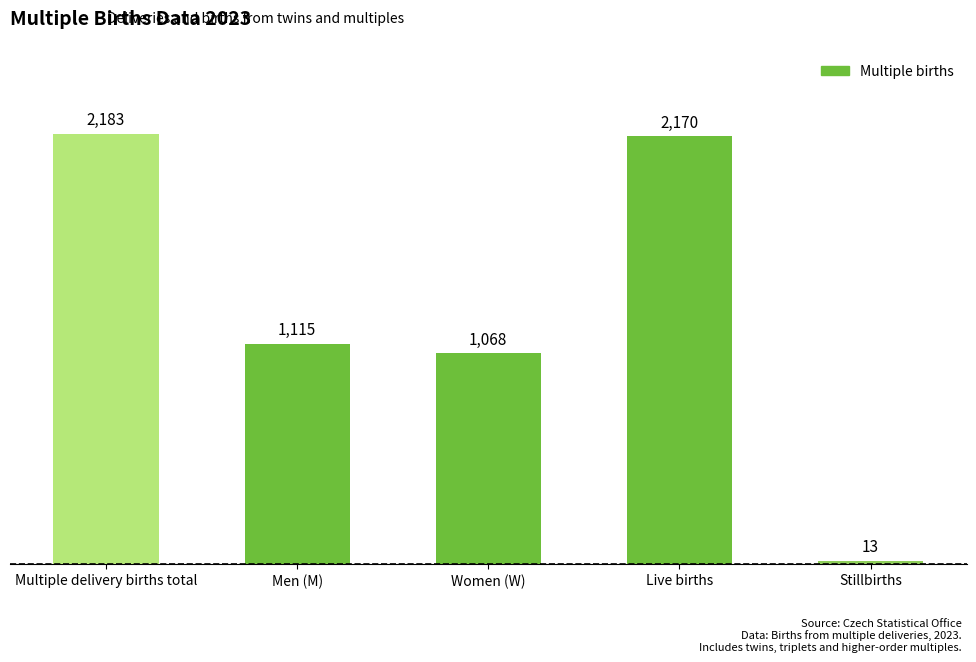

How many values are below 1115?

2